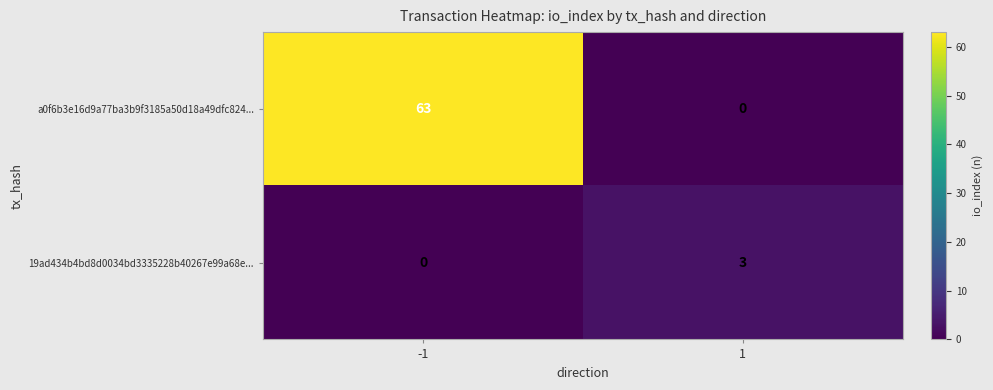

Which category has the highest value across all series?

-1